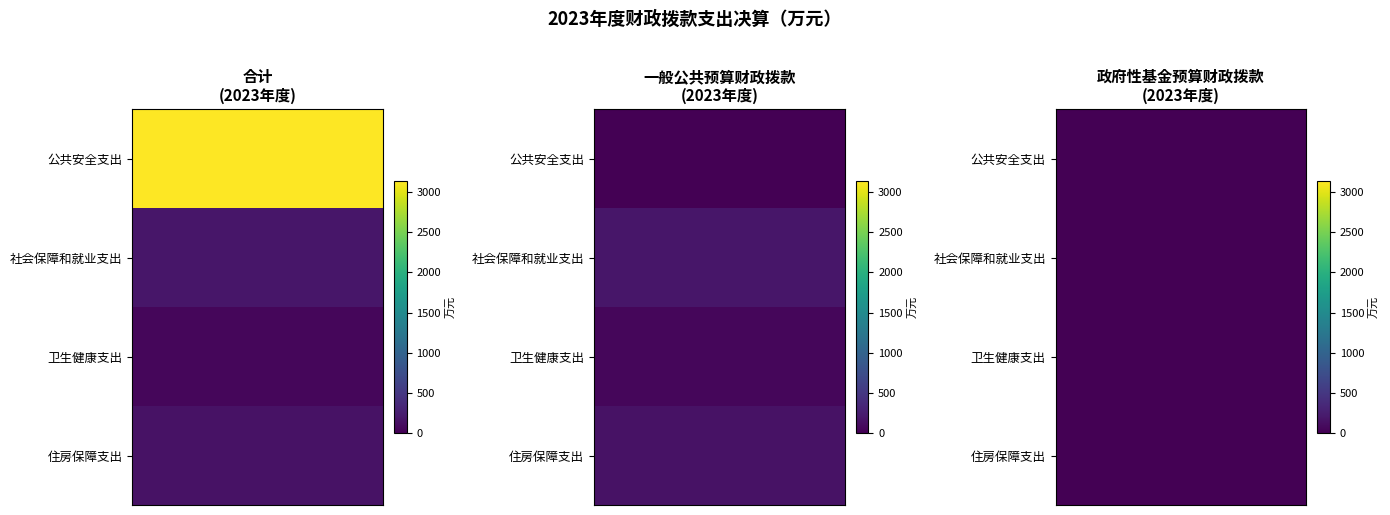

What is the sum of all 住房保障支出 values?

301.9